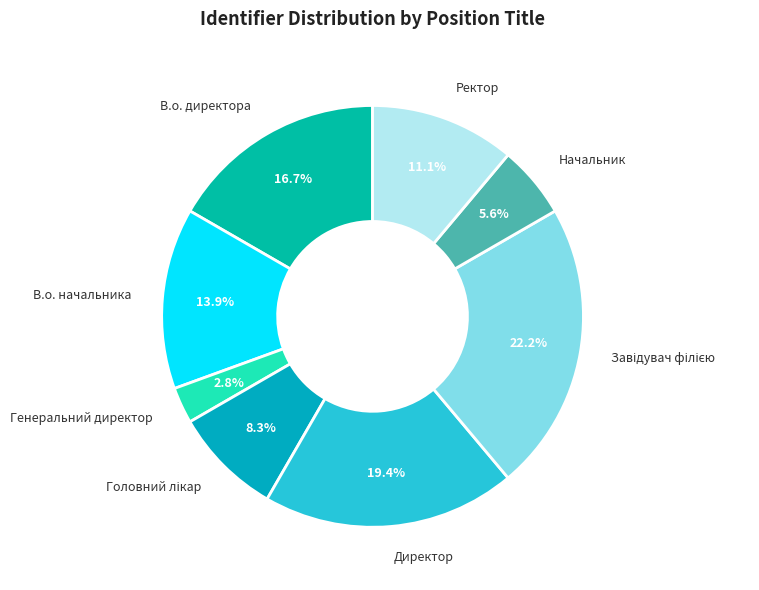

The Генеральний директор slice represents 18% of the pie. True or false?

False